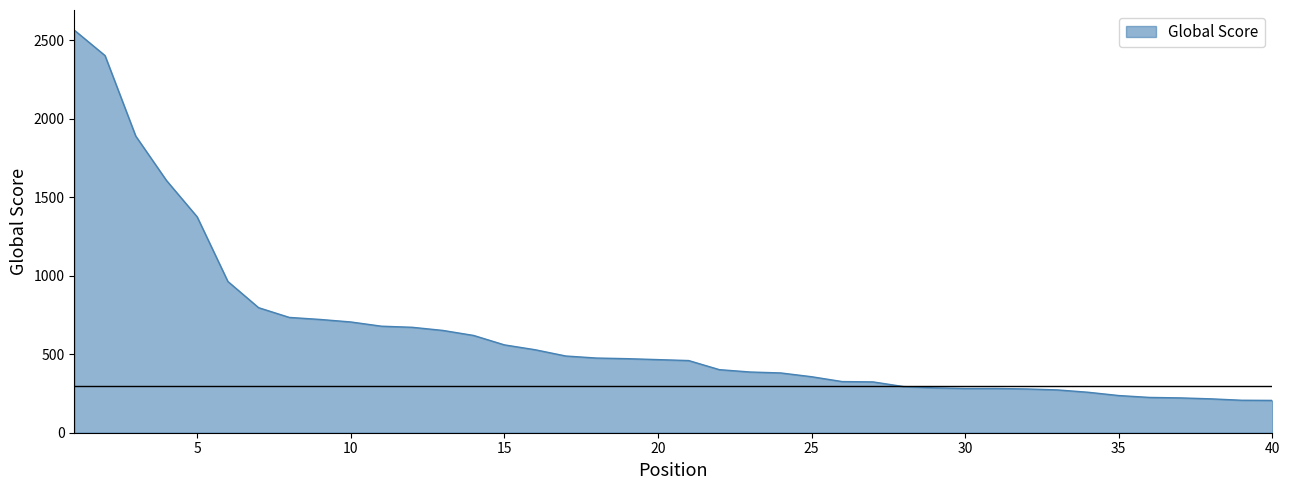

How many categories are shown in the chart?

40